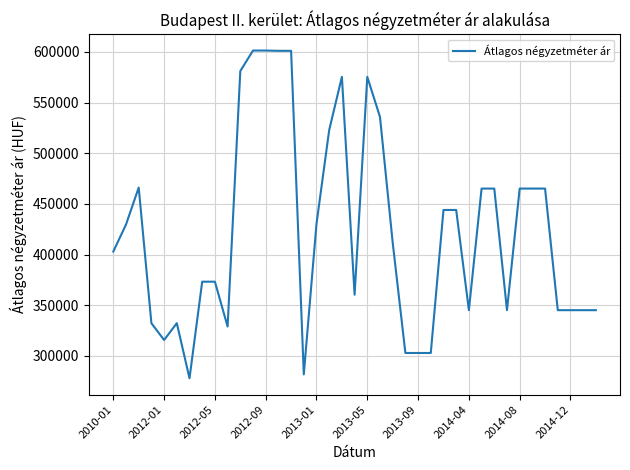

What is the smallest value displayed?

277850